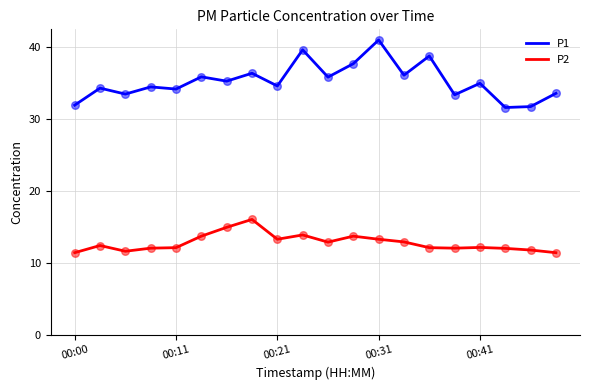

Which series has the widest spread of values?

P1